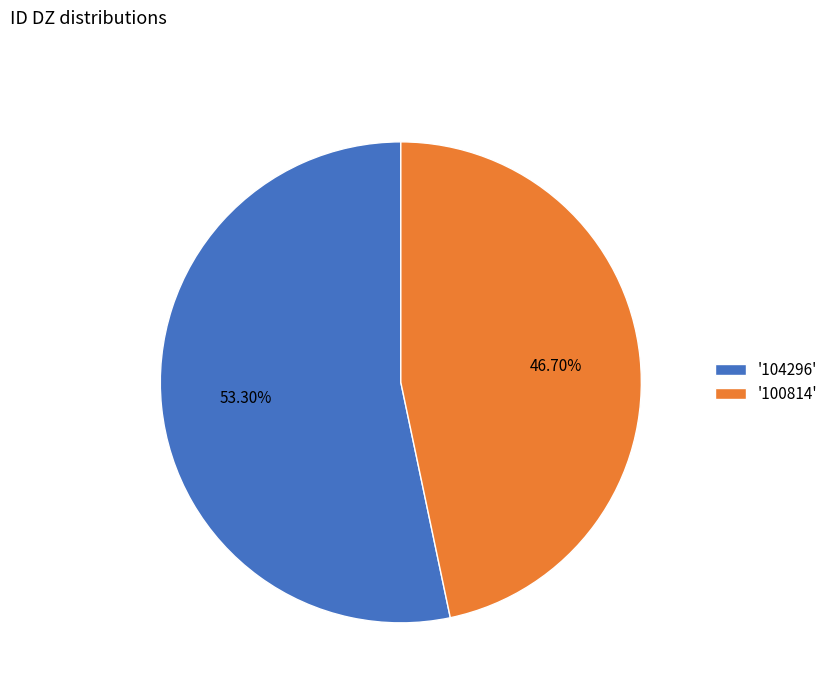

To the nearest percent, what is the average slice percentage?

50%